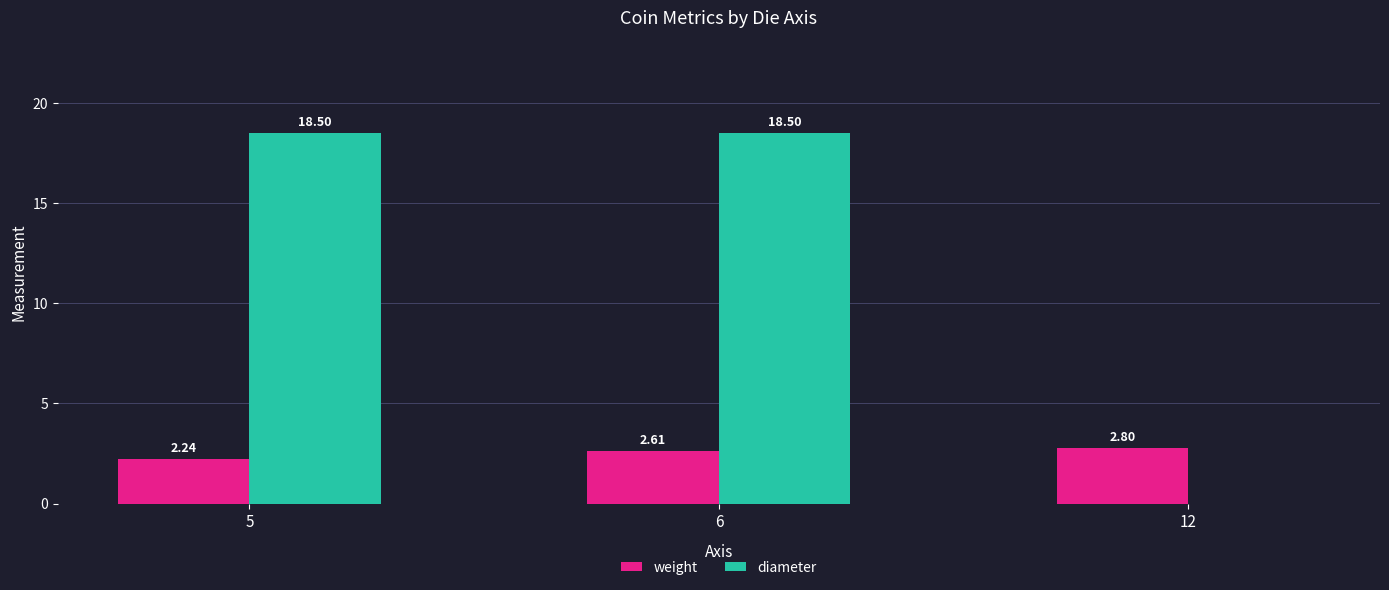

What is the sum of the diameter values at 5 and 6?

37.0